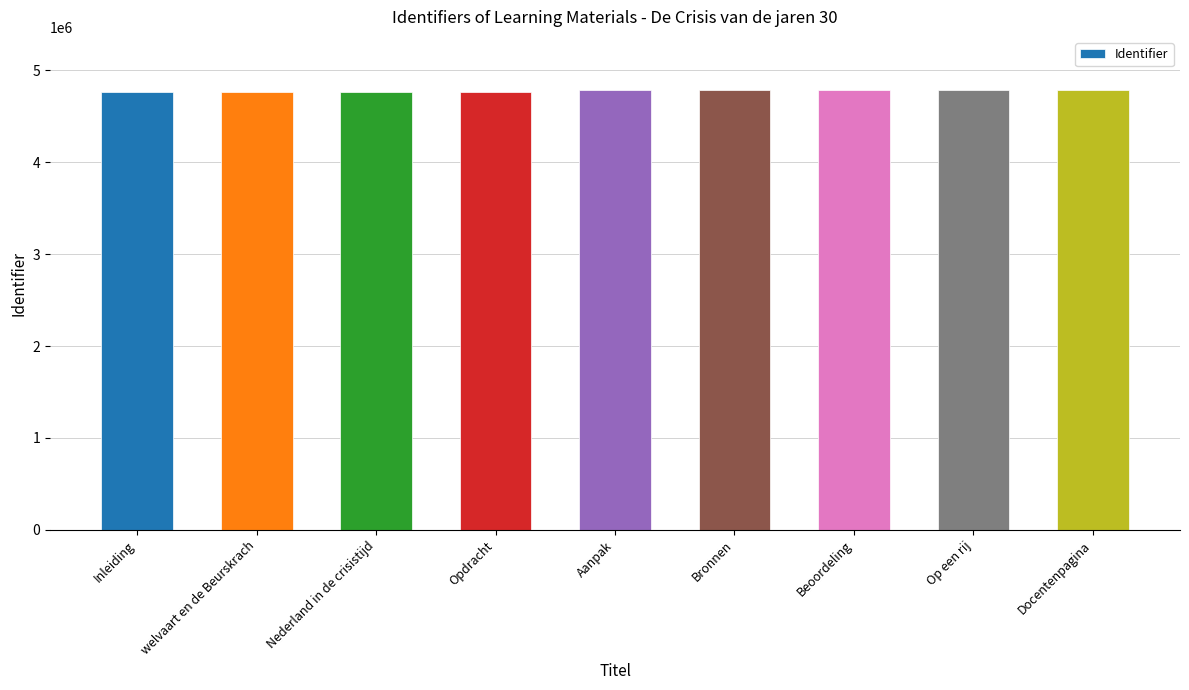

What is the label of the 5th bar from the right?

Aanpak